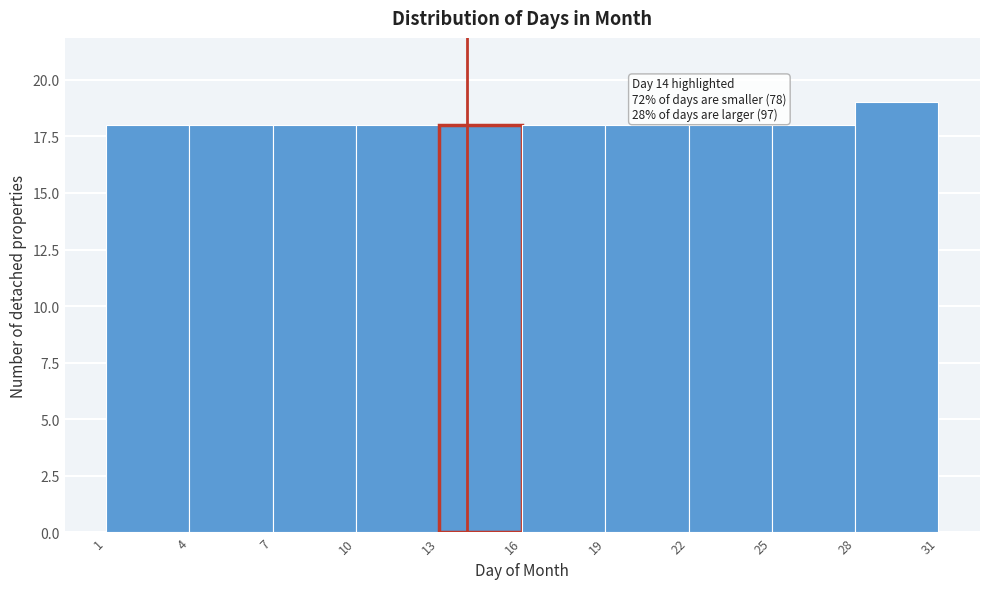

Over which range of the x-axis is the bar tallest?

28 to 31